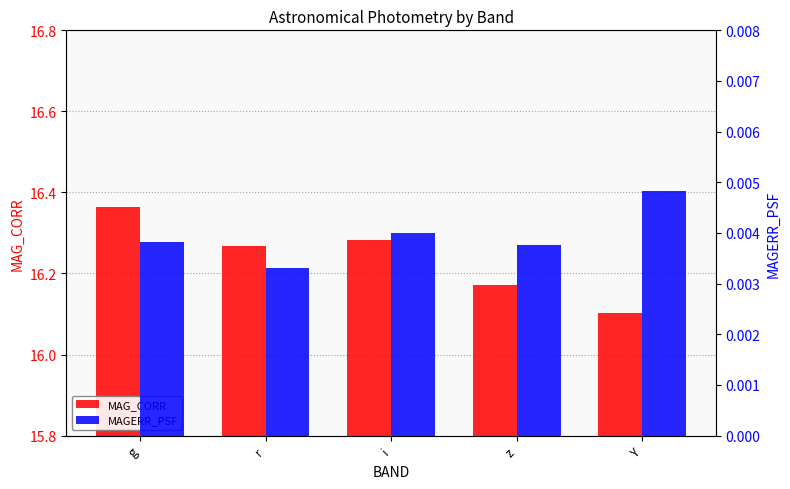

At r, list the series in order from smallest to largest.

MAGERR_PSF, MAG_CORR